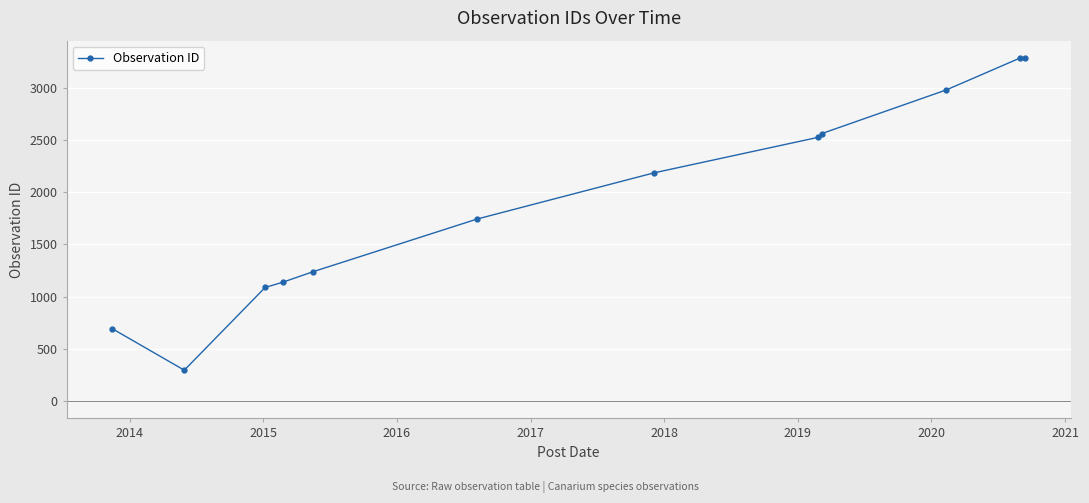

What is the minimum value shown in the chart?

297